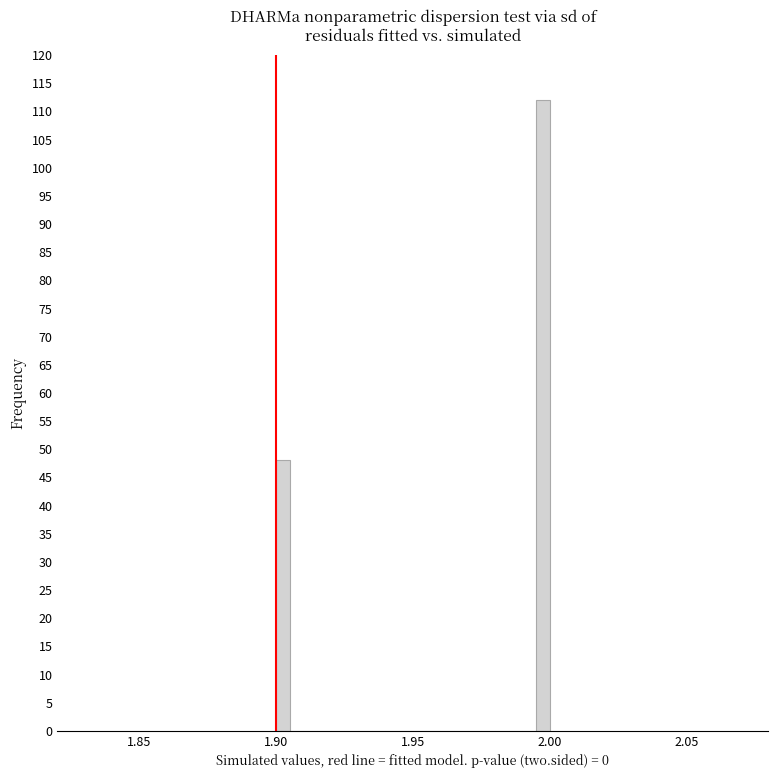

Around what value on the x-axis is the tallest bar? Give the approximate position of its centre, as read against the axis.

2.000